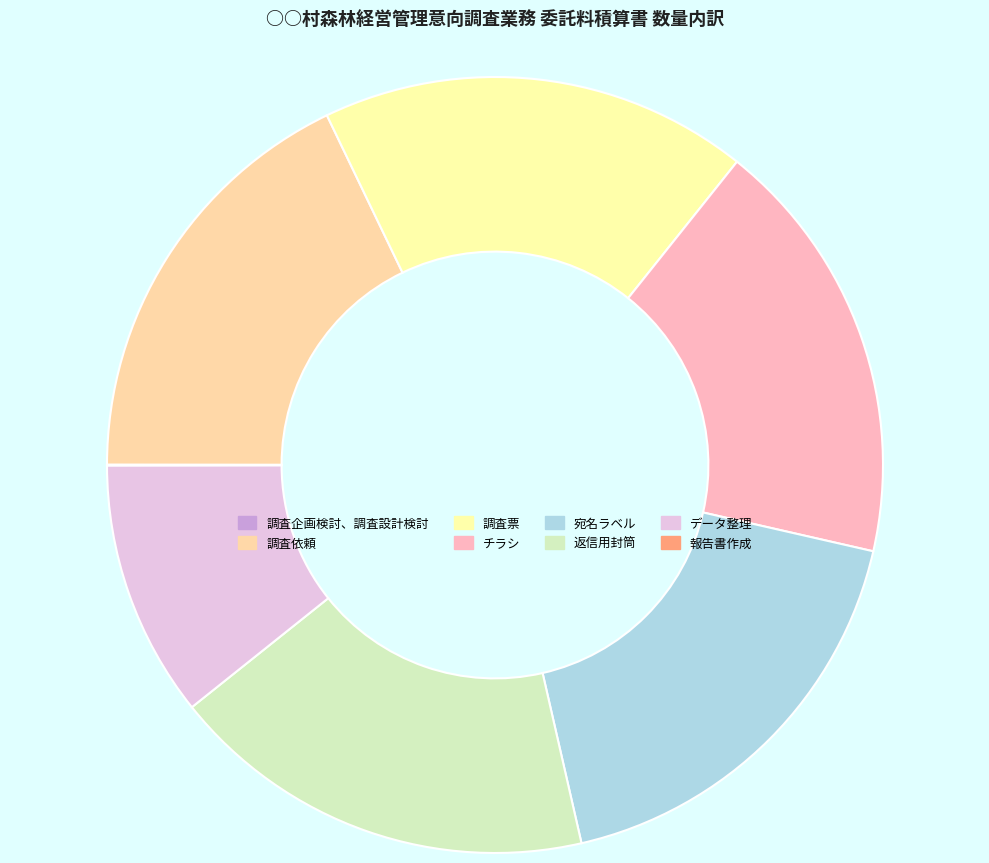

Does チラシ account for over 50% of the chart?

No